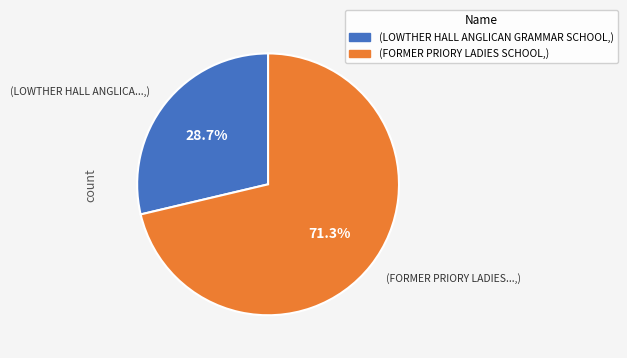

Is there a majority slice in this chart?

Yes